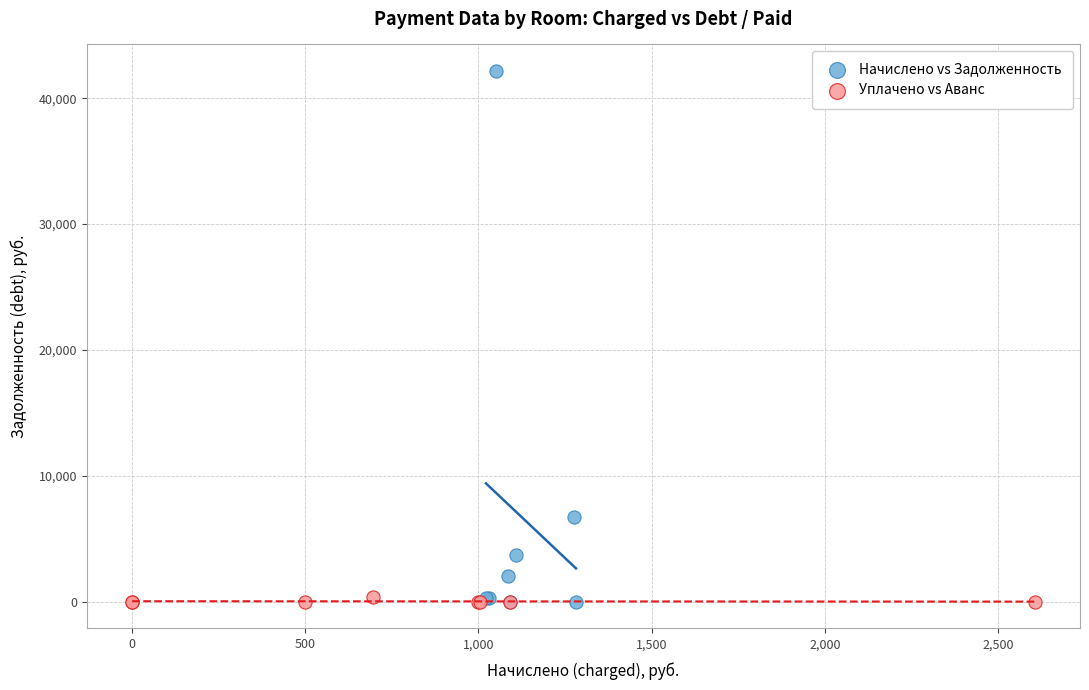

Which series has the widest spread of Y values?

Начислено vs Задолженность